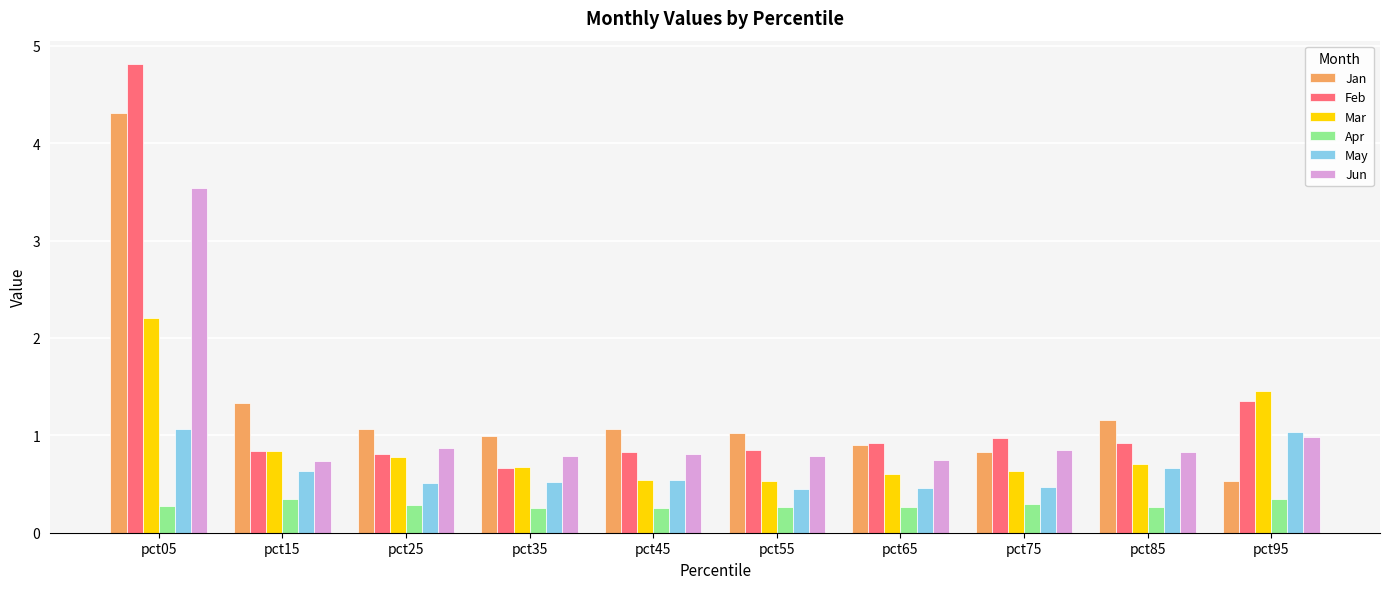

Is it true that Apr equals 0.1 at pct05?

False